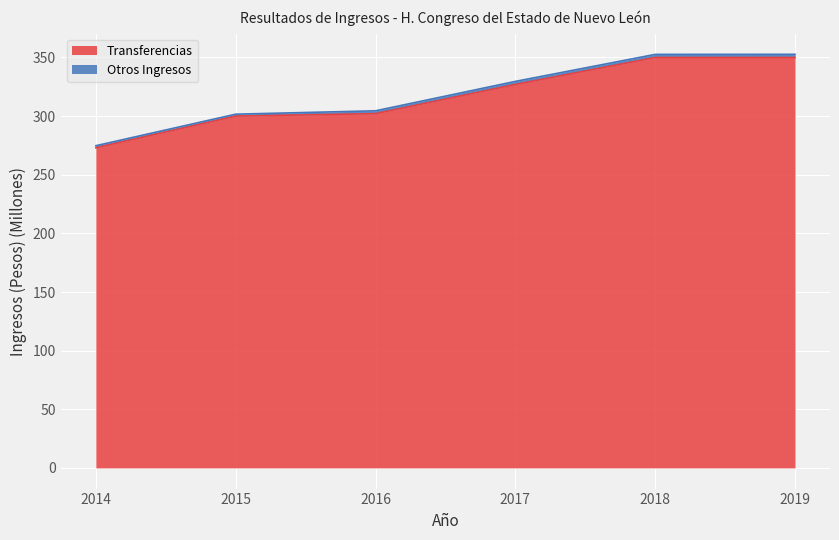

Reading left to right, extract all data points from this chart.

273.0	300.0	302.1	327.0	350.0	350.0